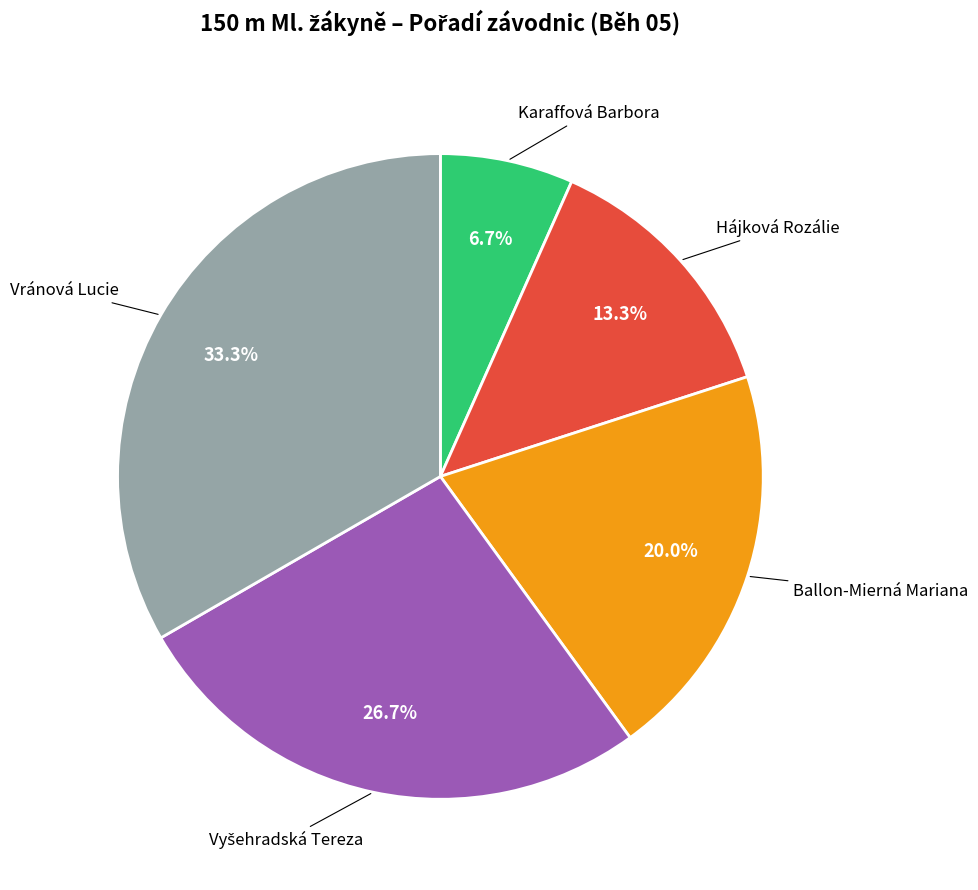

To the nearest percent, what is the difference between the largest and smallest slice percentages?

27%